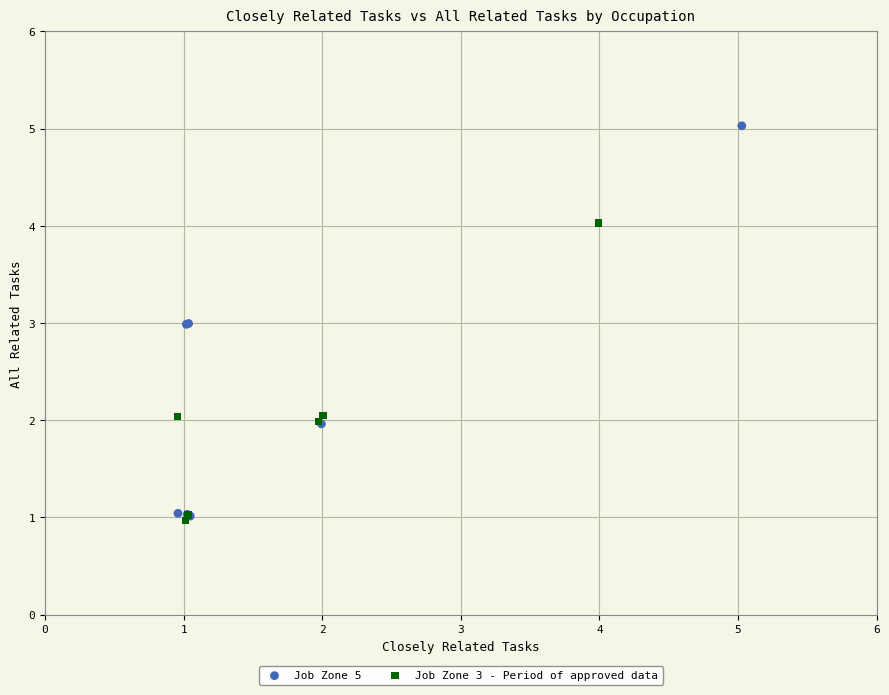

Which series has the largest Y range (max minus min)?

Job Zone 5